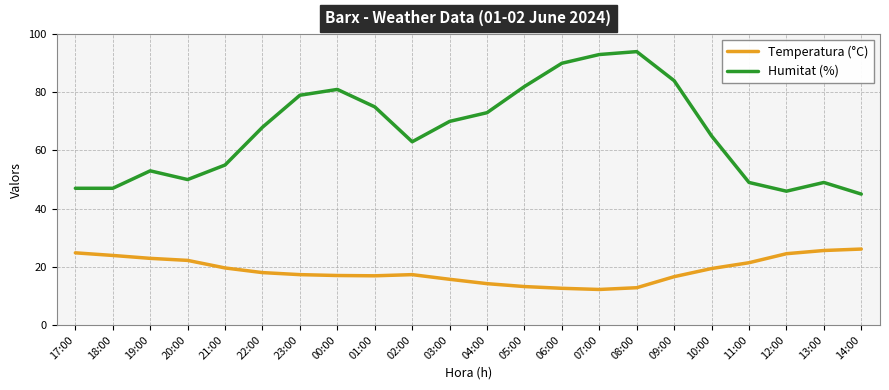

Which category has the highest value across all series?

08:00